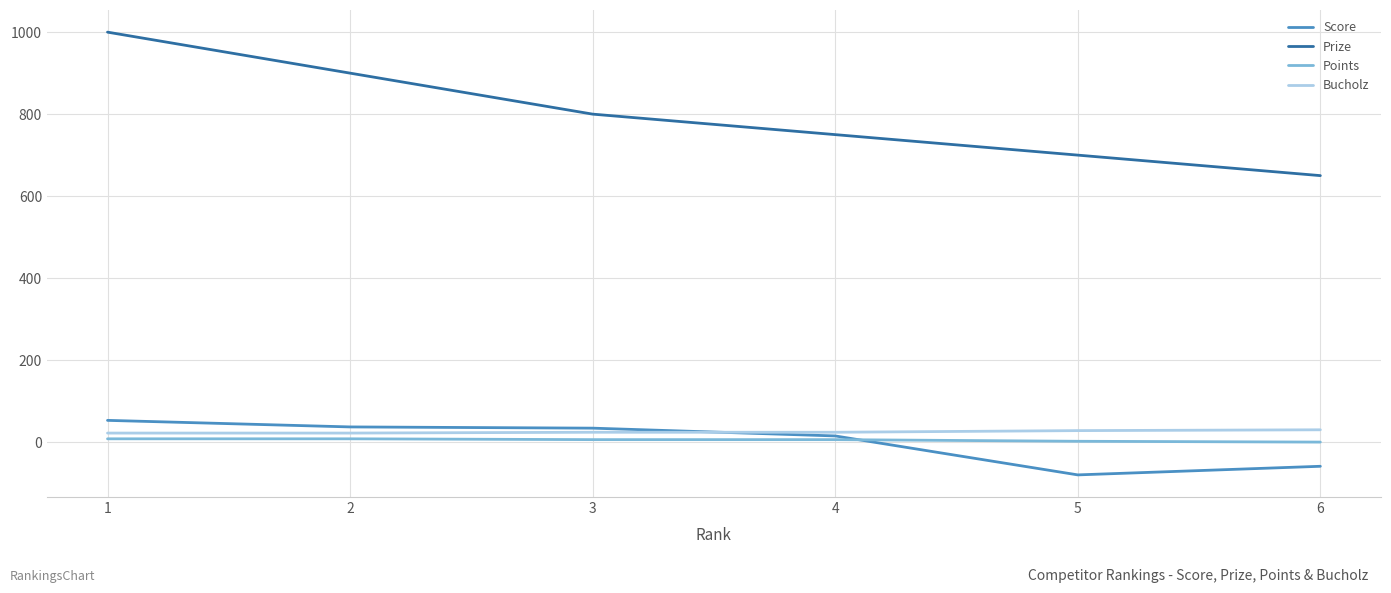

How many lines are shown in the chart?

4